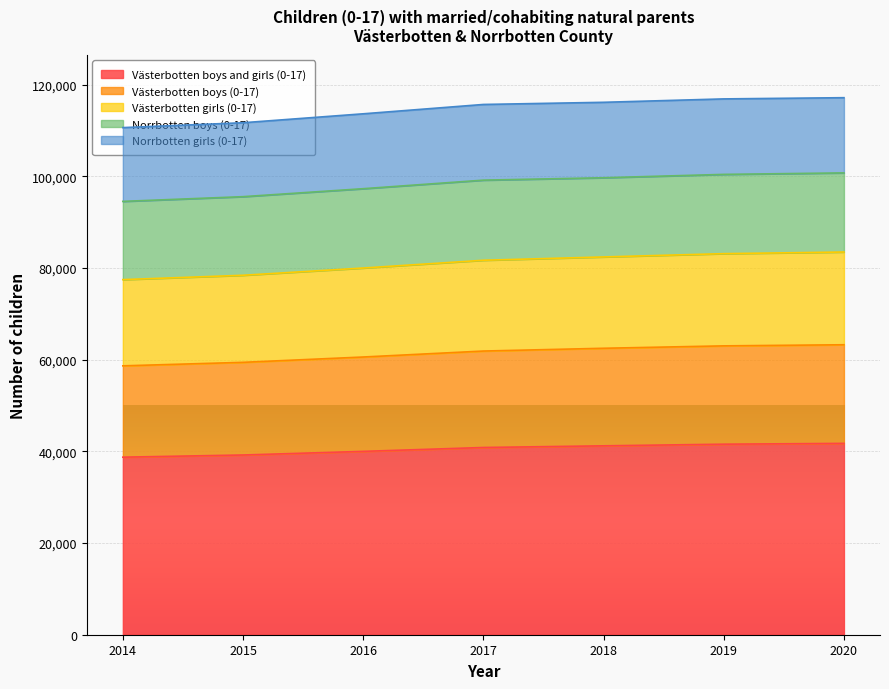

The Västerbotten girls (0-17) series shows 121148 at 2015. True or false?

False